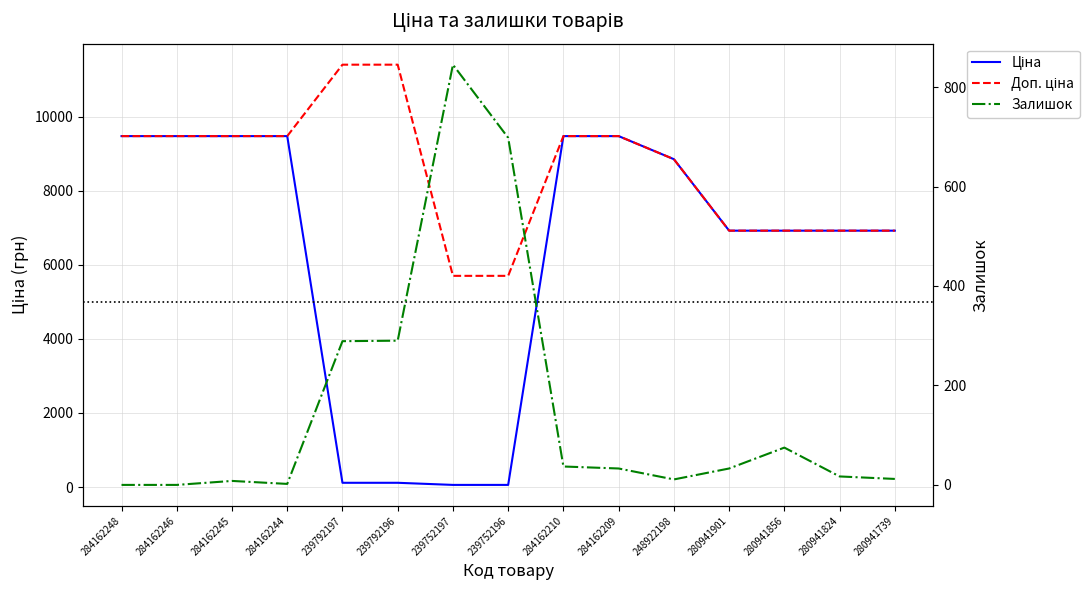

What position from the left is 239792197?

5